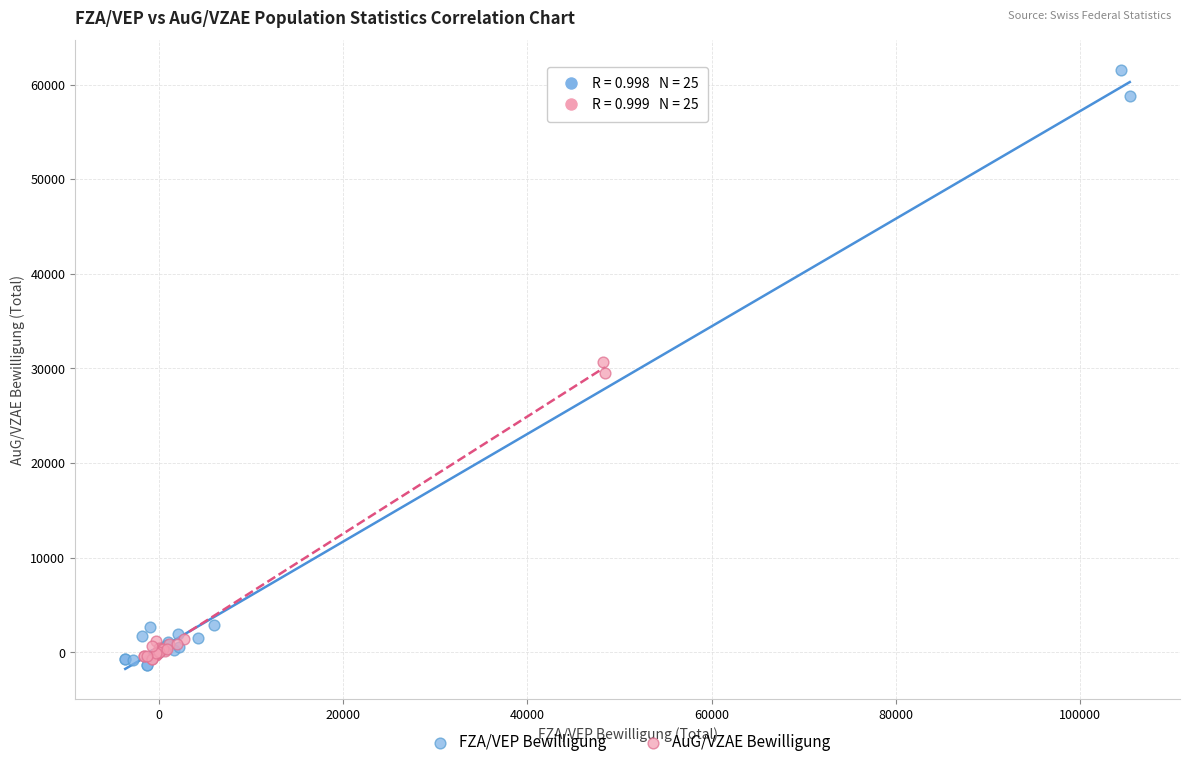

Which series contains the highest Y value?

FZA/VEP Bewilligung